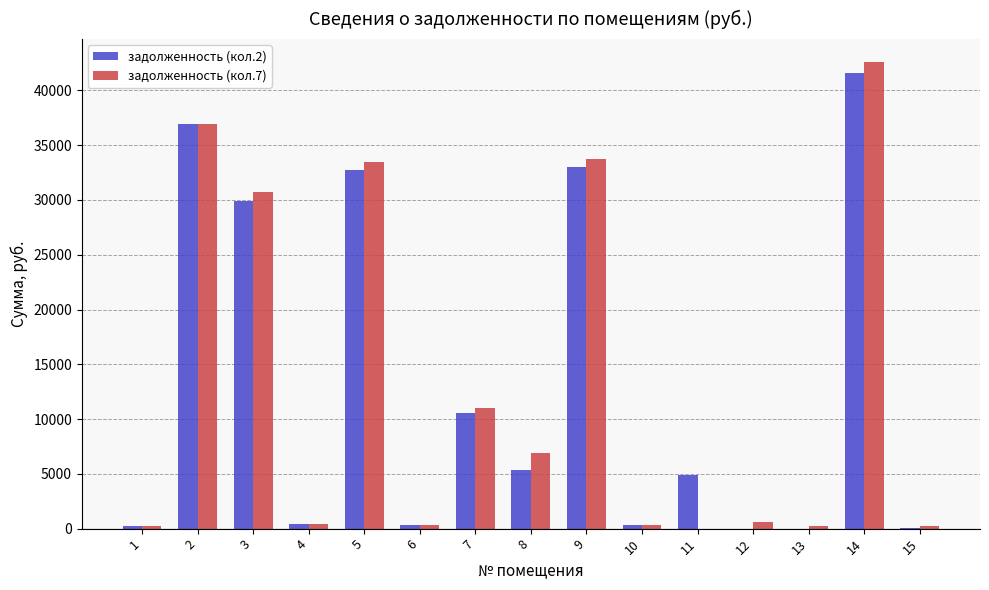

What is the maximum value for задолженность (кол.2)?

41558.7